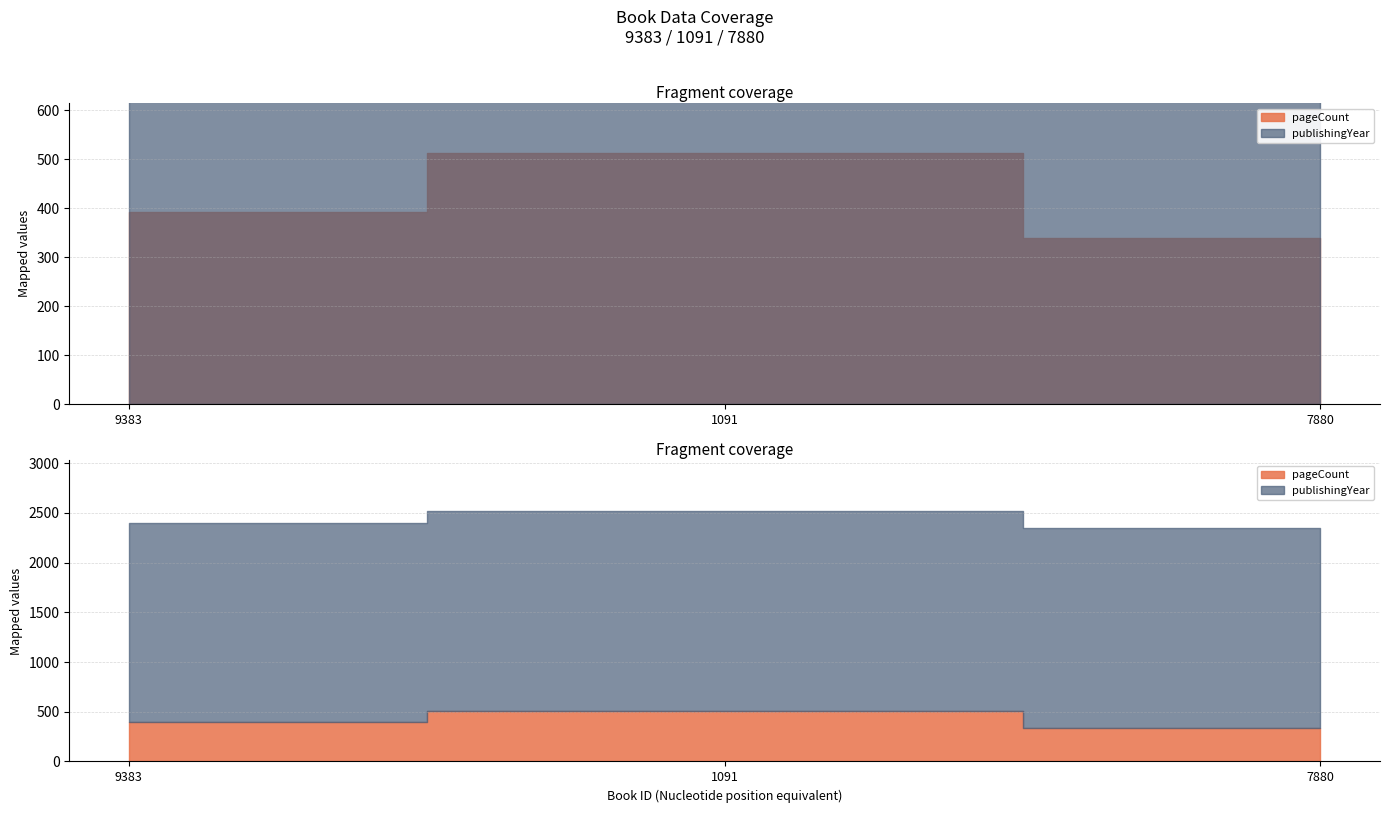

What is the maximum value for pageCount?

512